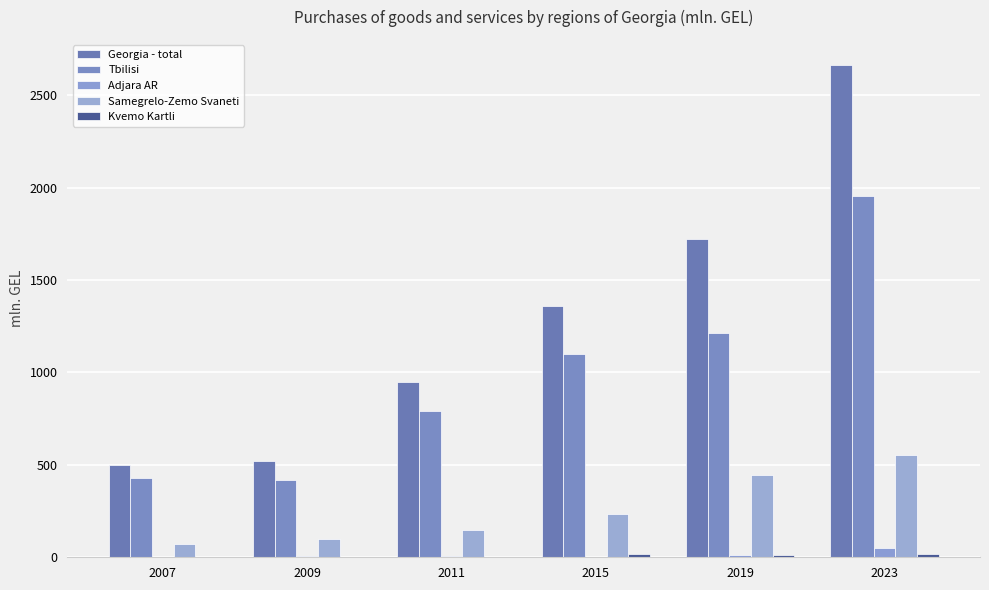

What is the sum of all Samegrelo-Zemo Svaneti values?

1549.7